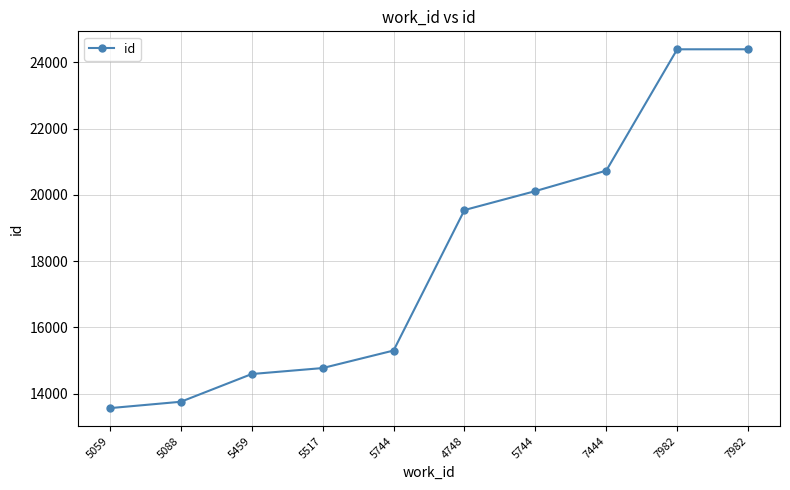

Is this an area chart (filled region under the line)?

No